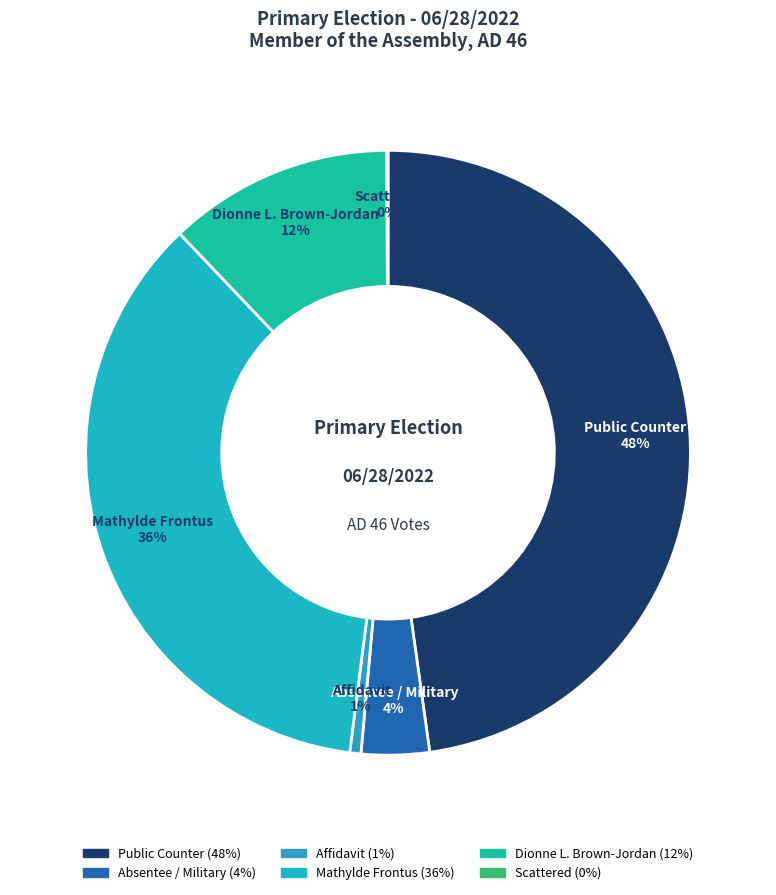

Is the sum of Absentee / Military and Public Counter greater than half?

Yes